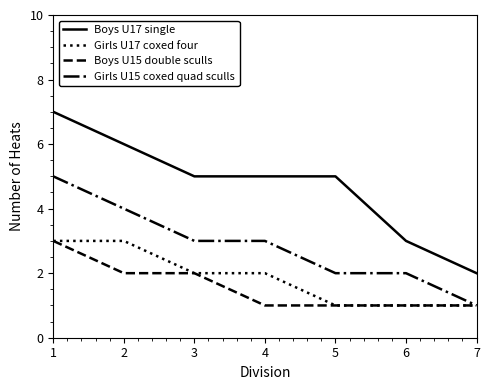

What value does the Girls U15 coxed quad sculls series have at 3?

3